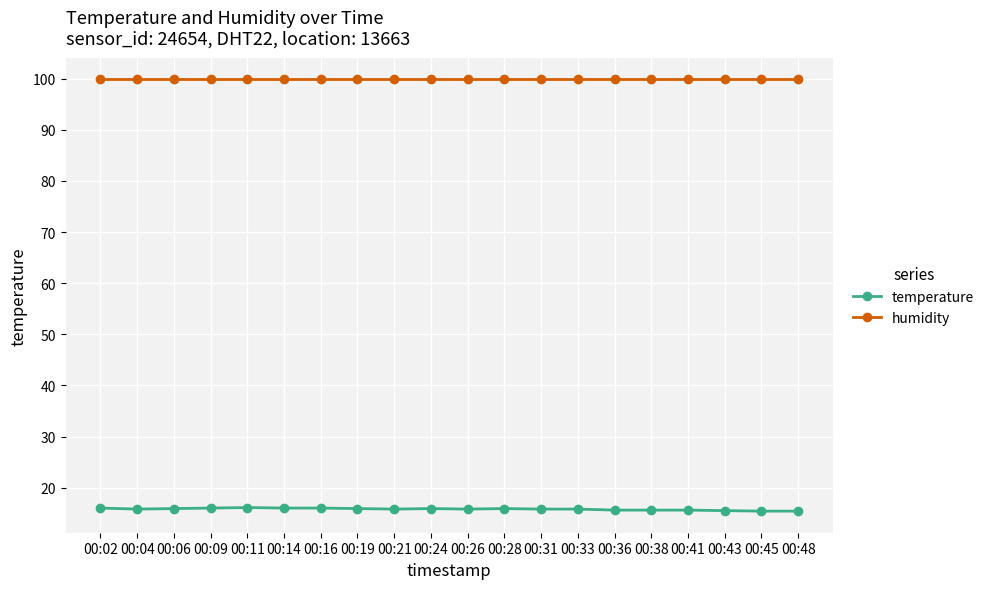

Rank the series by their maximum value, from highest to lowest.

humidity, temperature